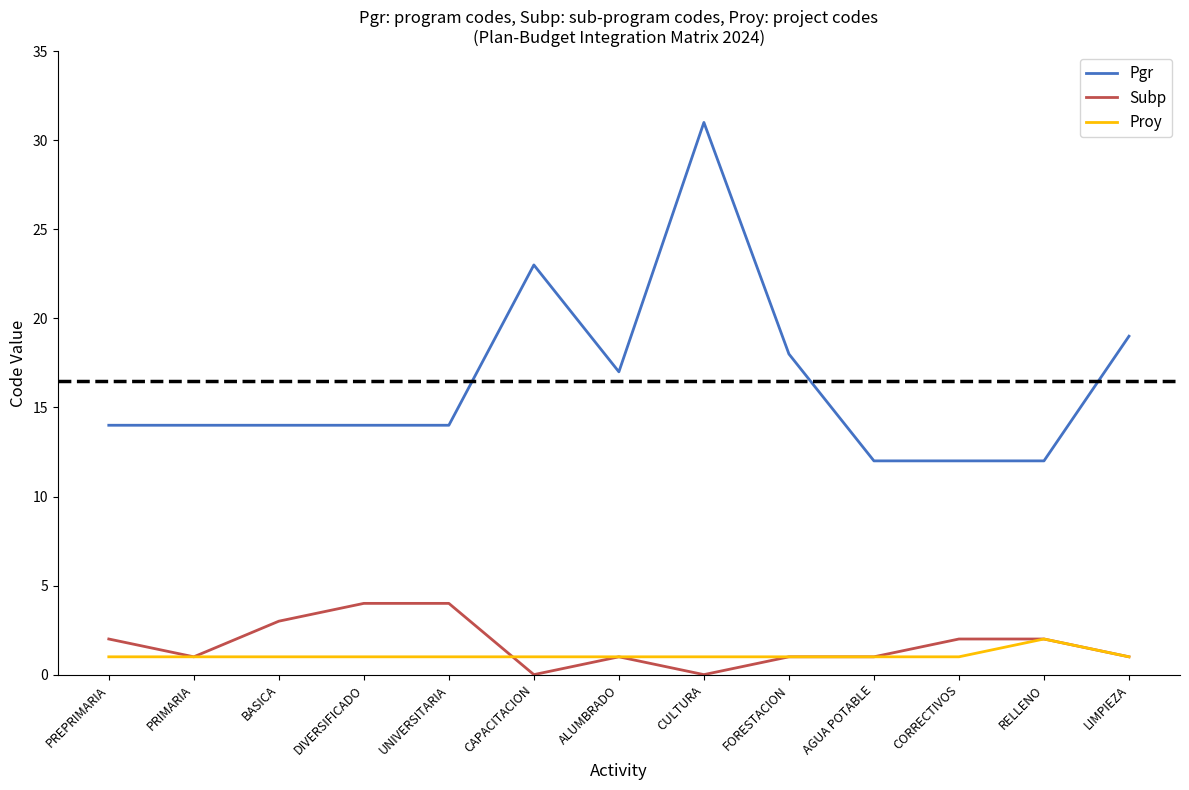

Which series has the largest total across all categories?

Pgr